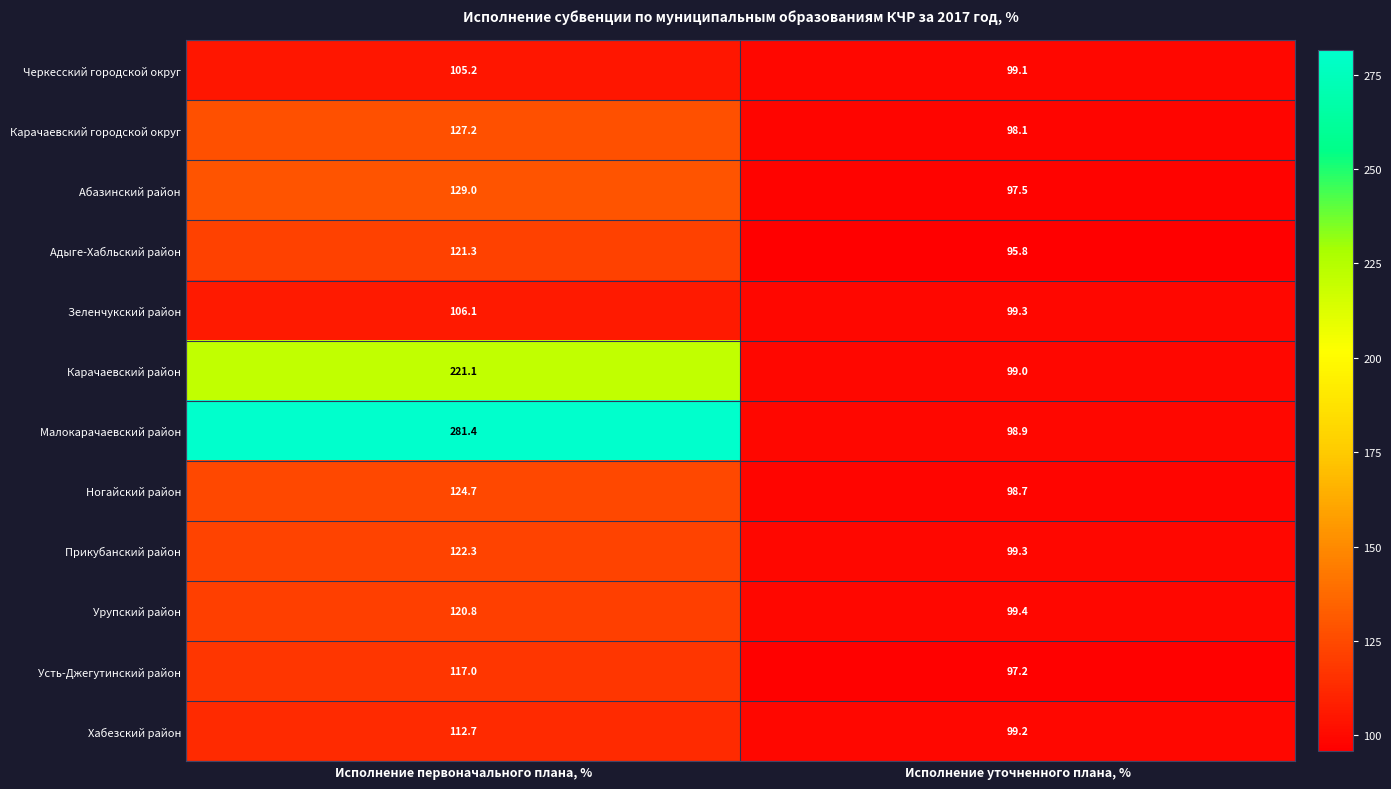

The Ногайский район series shows 82.9 at Исполнение первоначального плана, %. True or false?

False